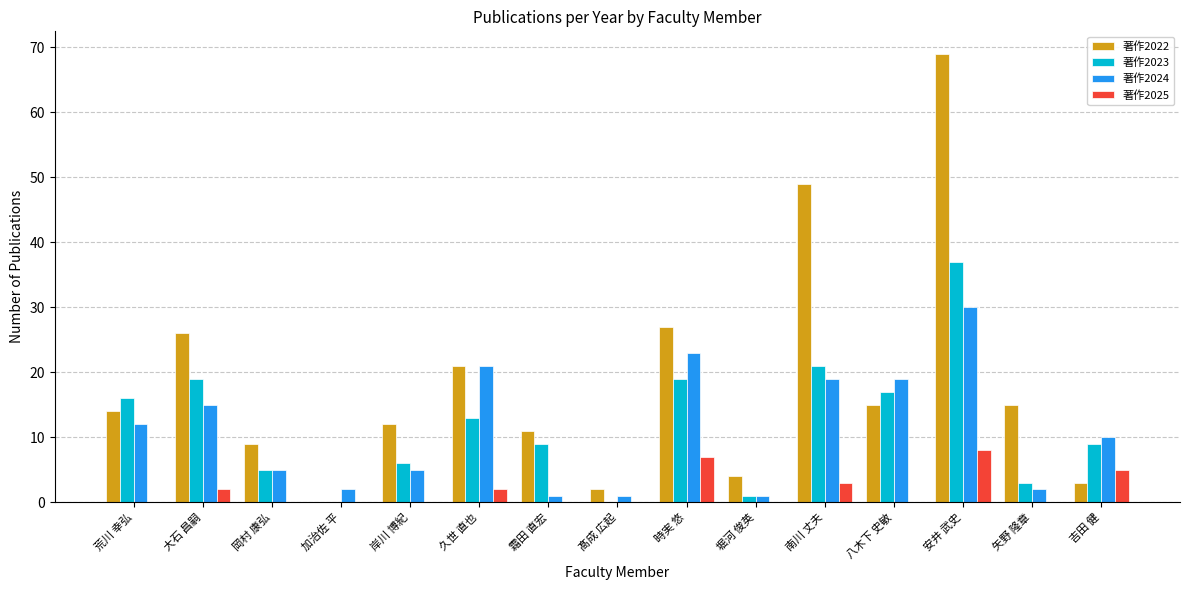

What is the sum of all 著作2022 values?

277